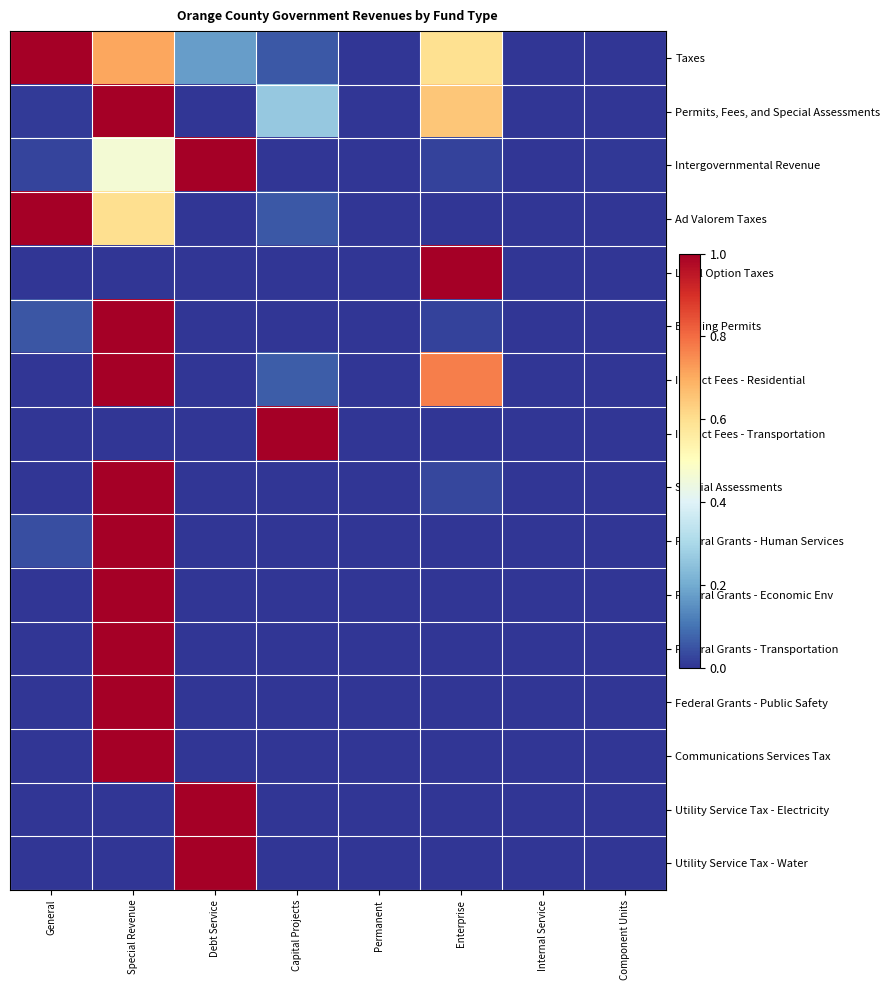

What is the maximum value shown in the chart?

1.0